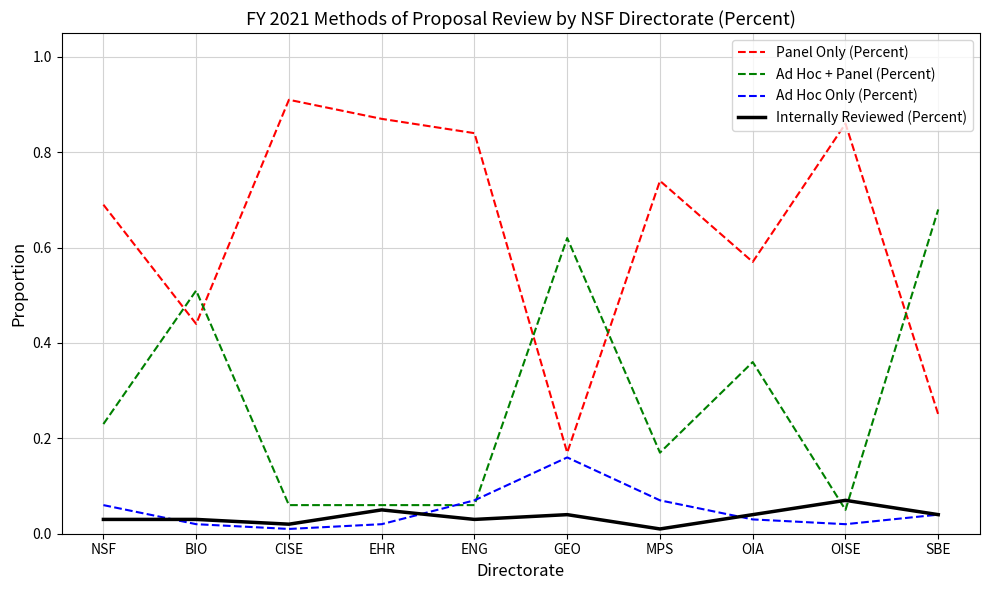

Is the value of Panel Only (Percent) at SBE greater than the value of Ad Hoc Only (Percent) at OIA?

Yes